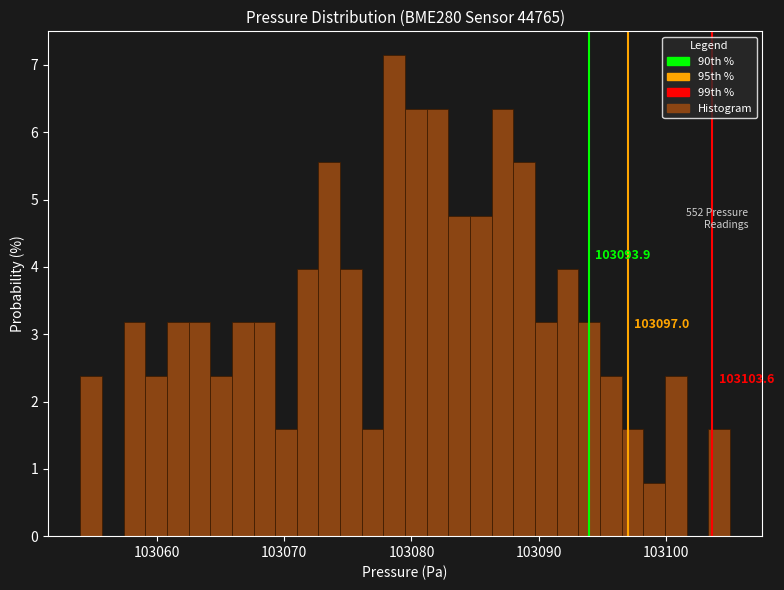

Around what value on the x-axis is the tallest bar? Give the approximate position of its centre, as read against the axis.

103079